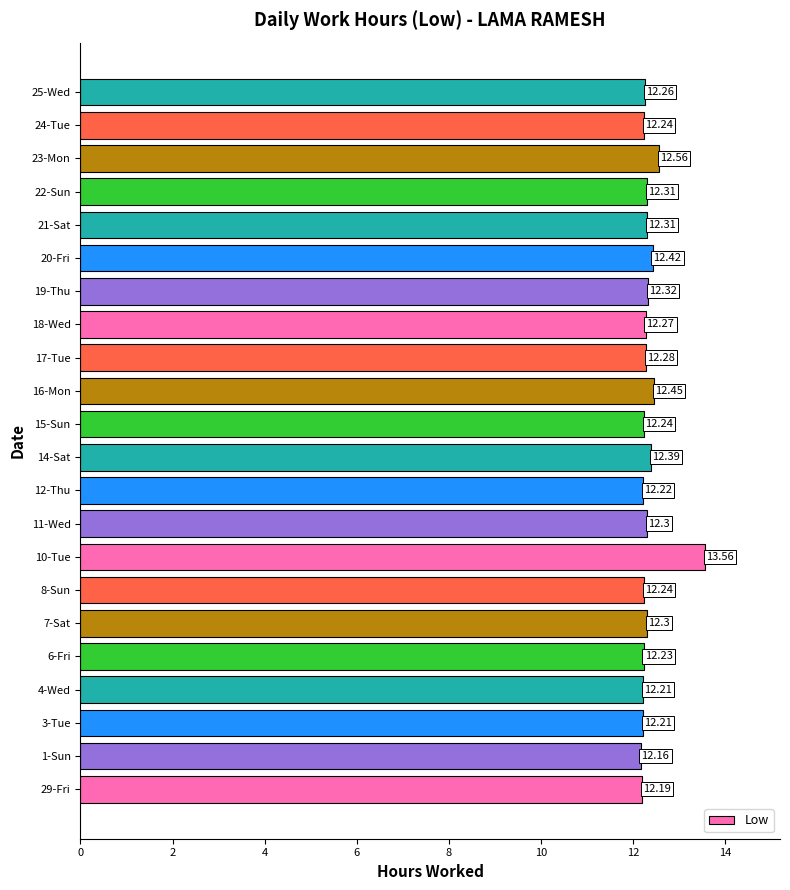

What is the average value?

12.3